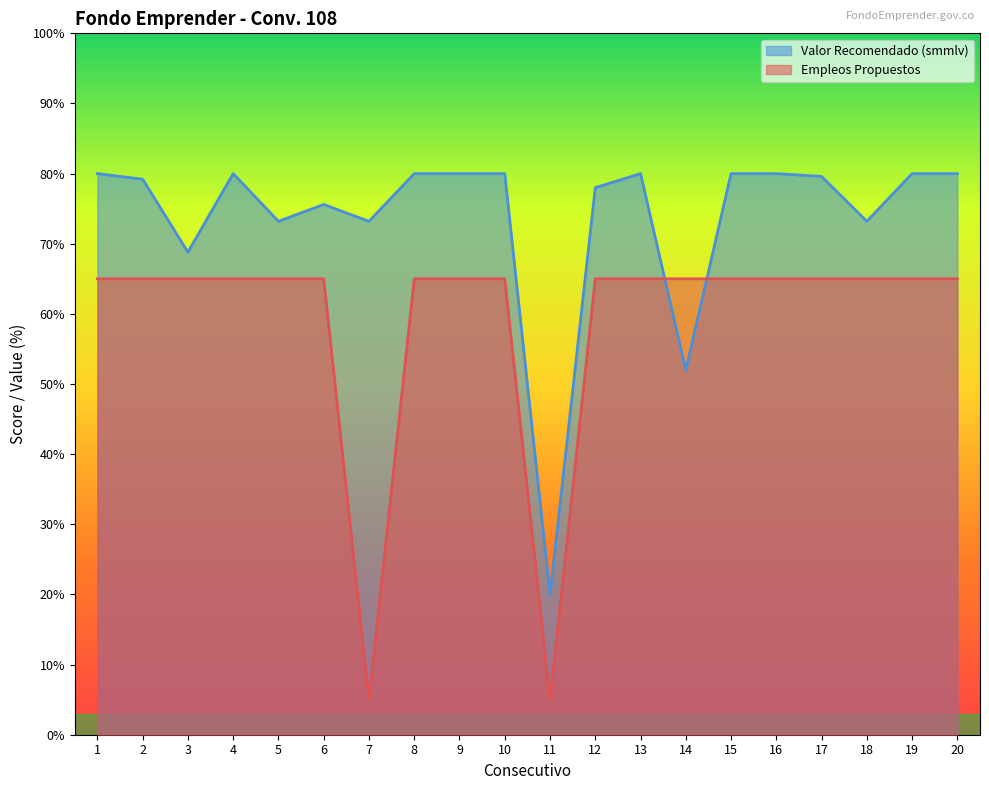

How many times do Empleos Propuestos and Valor Recomendado (smmlv) cross each other?

2